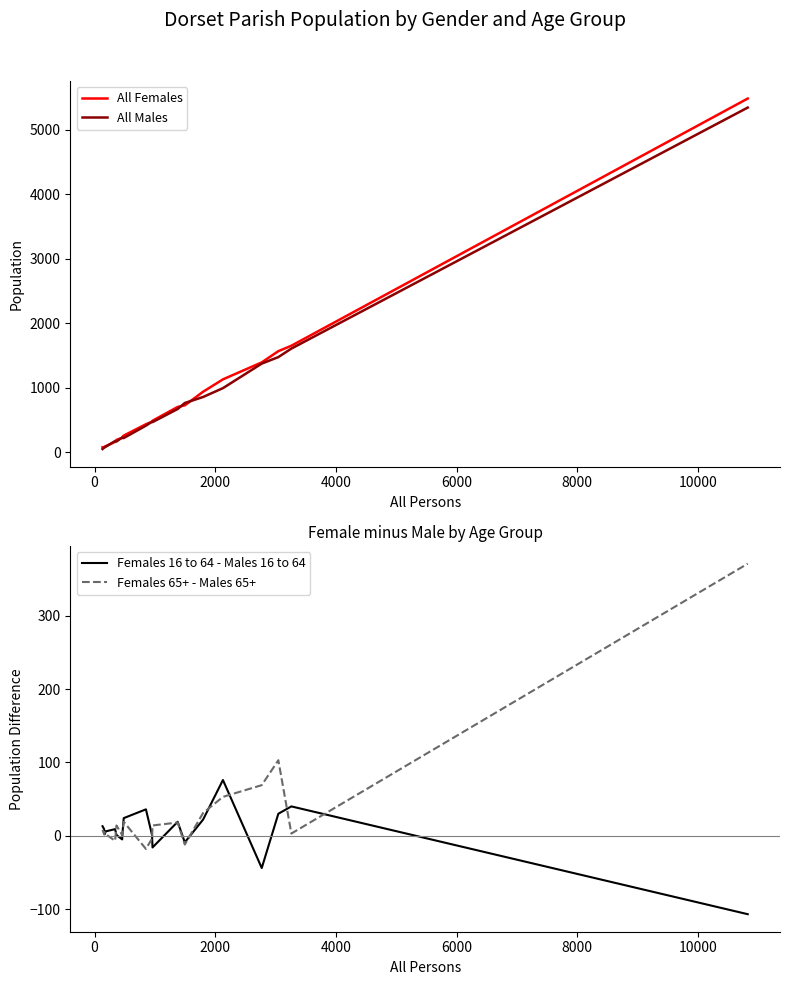

In Females 65+ - Males 65+, how many points are higher than both neighbors (excluding endpoints)?

5